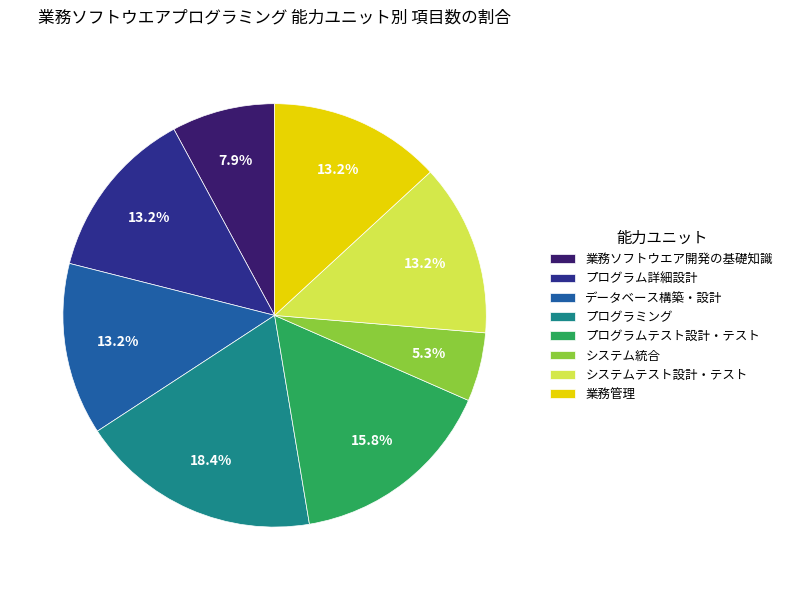

Does any single category account for the majority?

No